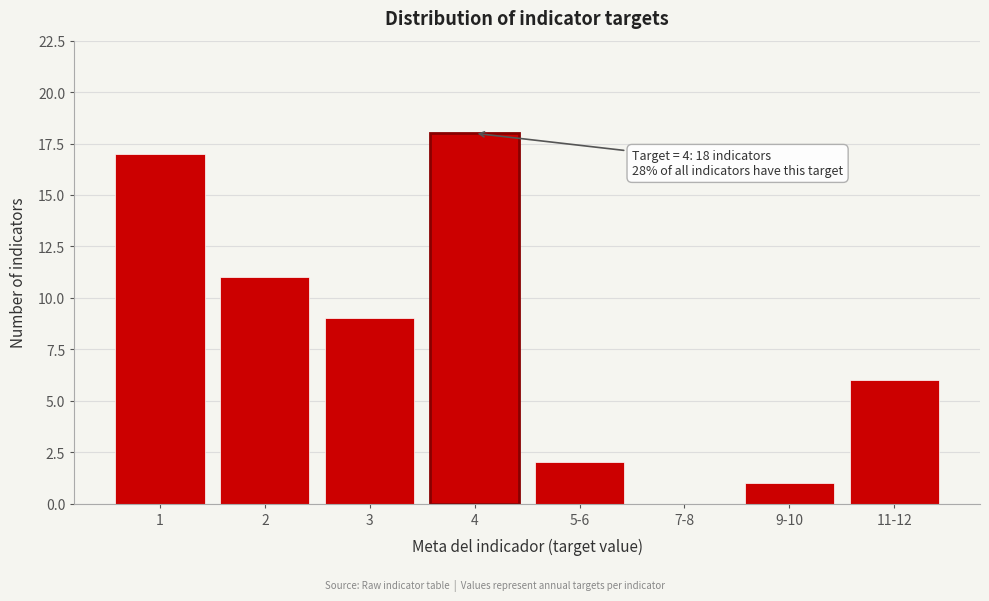

Reading left to right, extract all data points from this chart.

1=17	2=11	3=9	4=18	5-6=2	7-8=0	9-10=1	11-12=6